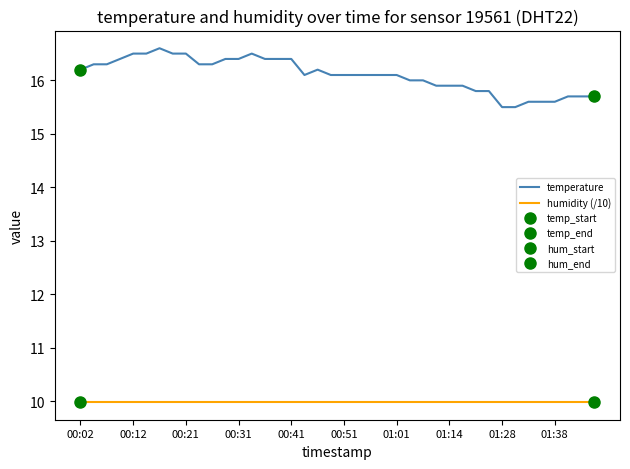

True or false: humidity (/10) and temperature intersect in this chart.

False